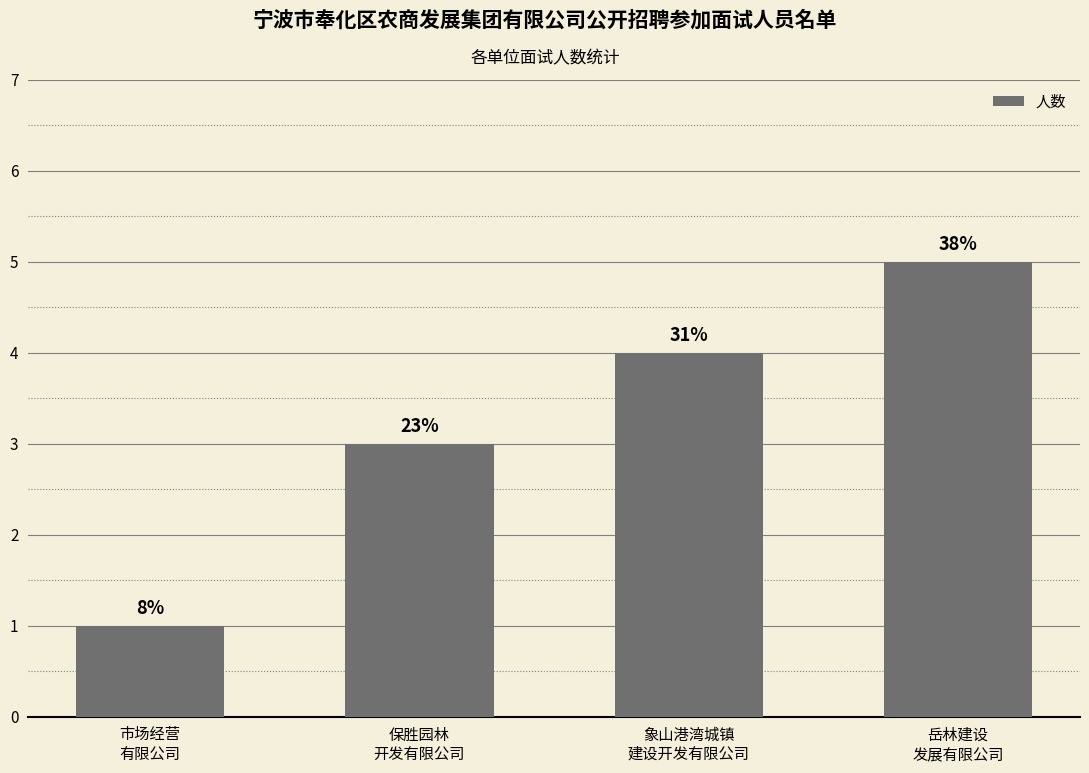

How many bars are there in total?

4